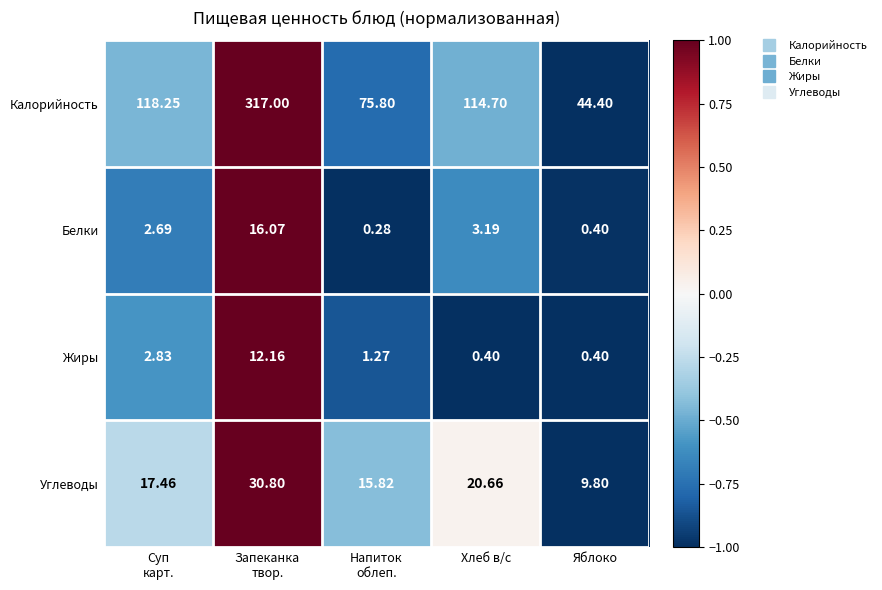

What is the maximum value shown in the chart?

317.0